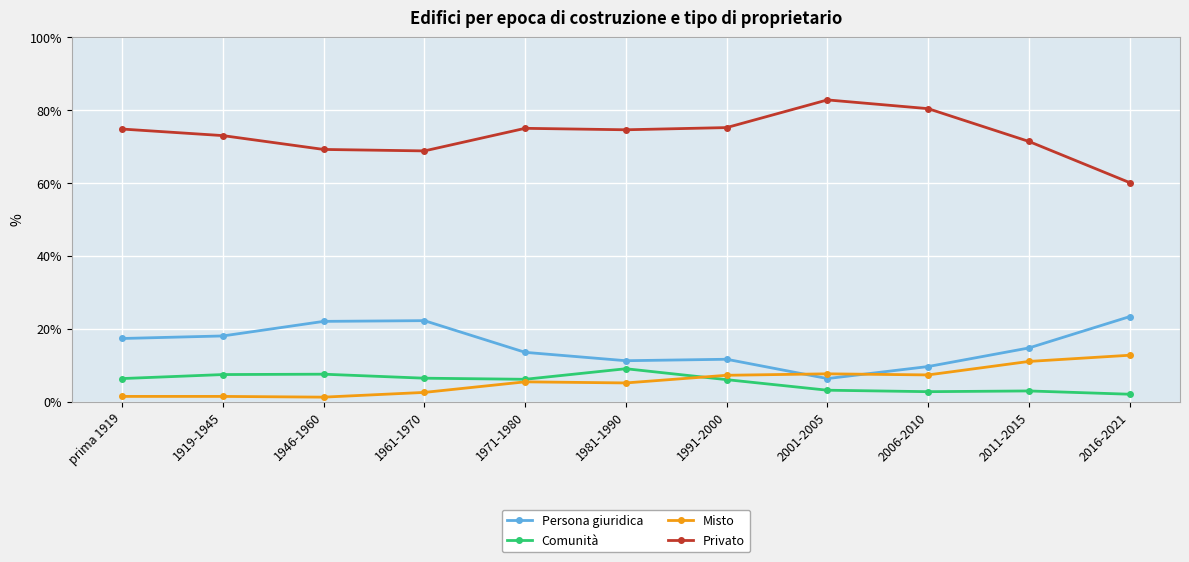

Count the number of data series in this chart.

4